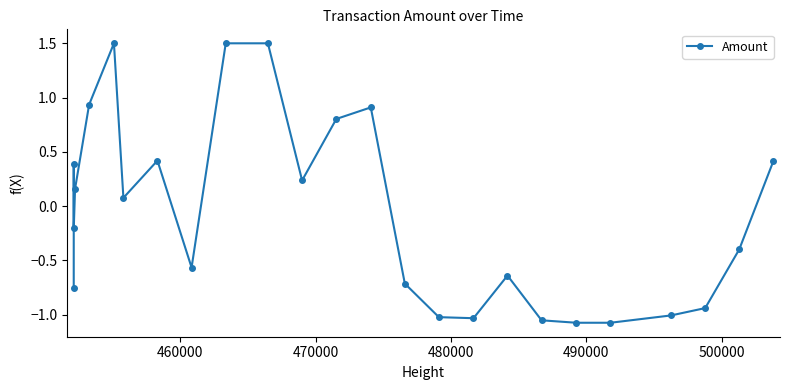

What is the difference between the maximum and minimum values?

2.6